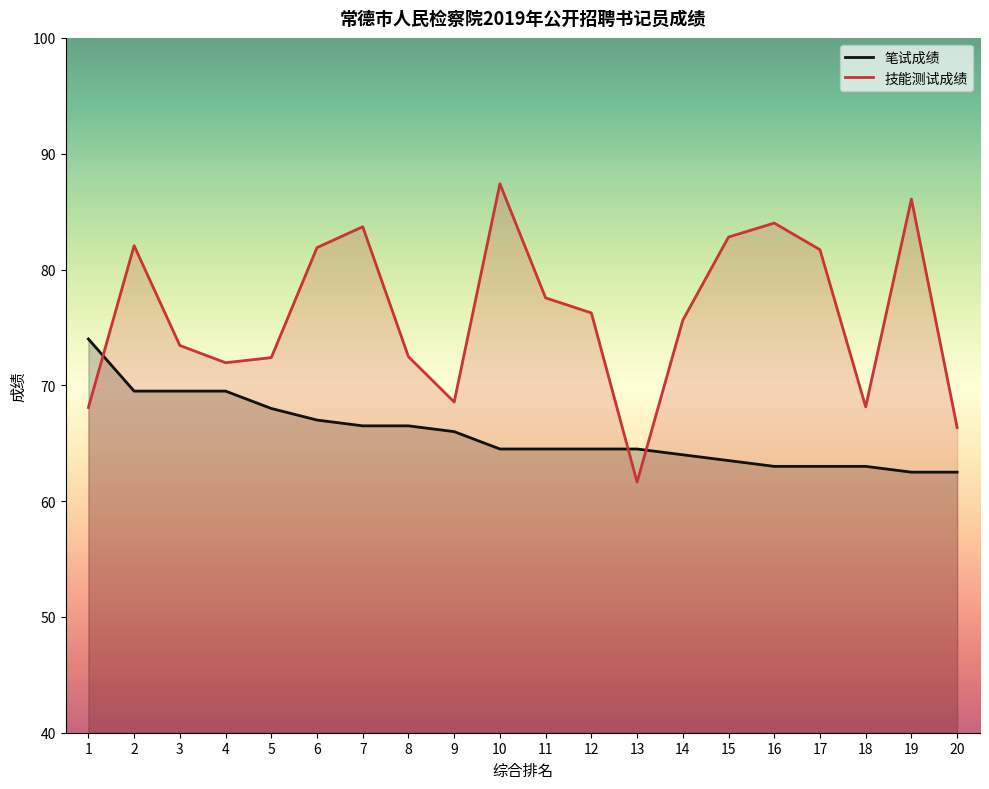

What is the difference between the 技能测试成绩 values at 9 and 4?

3.4